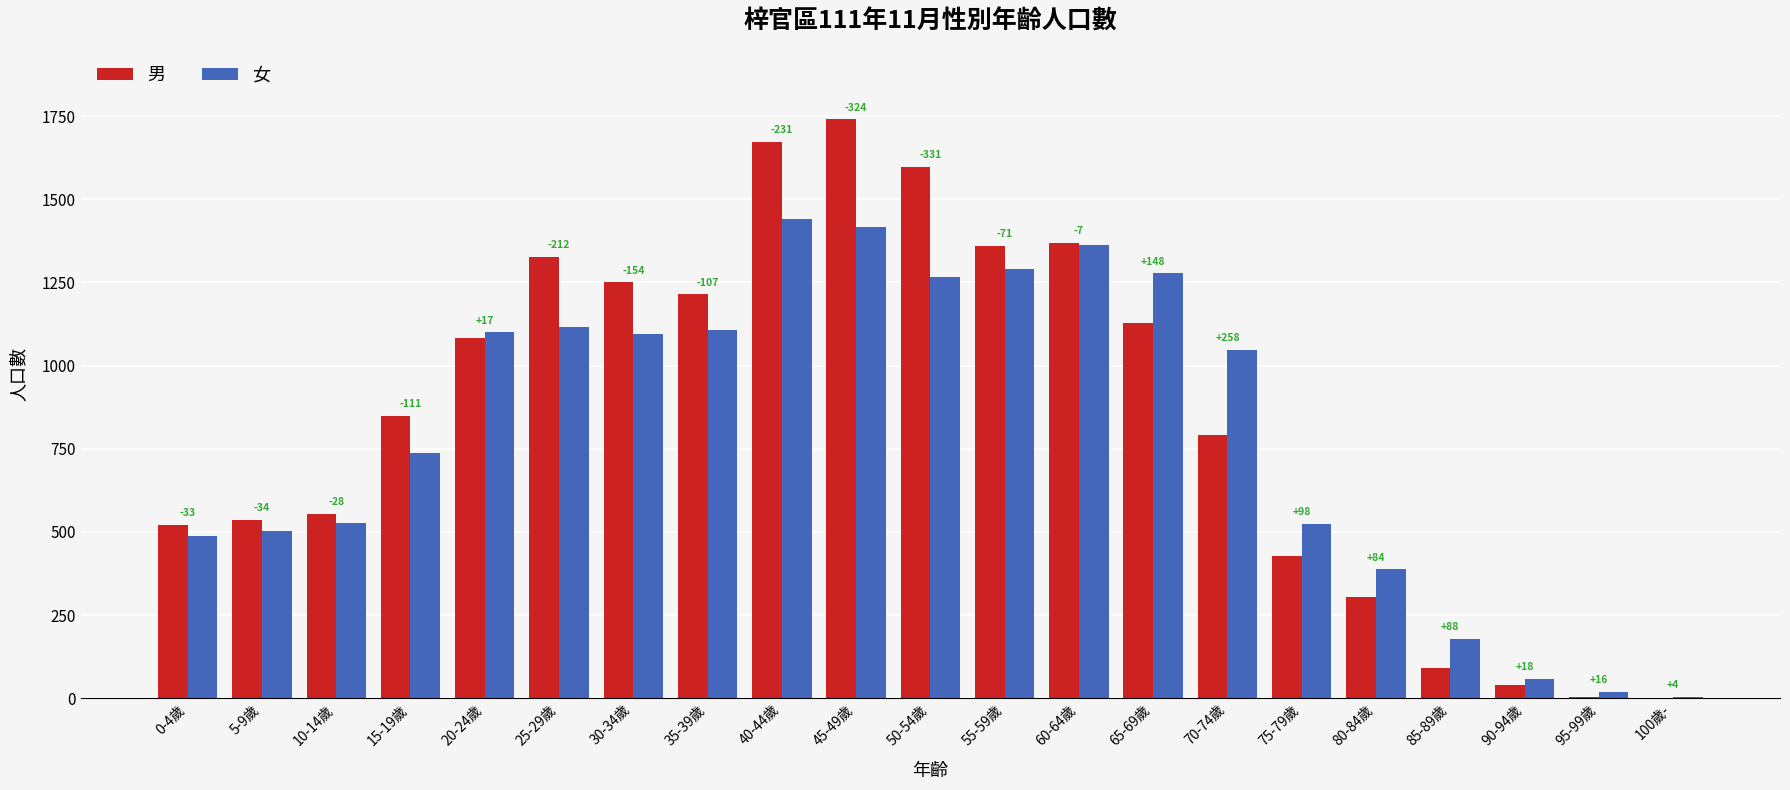

Does the chart contain stacked bars?

No